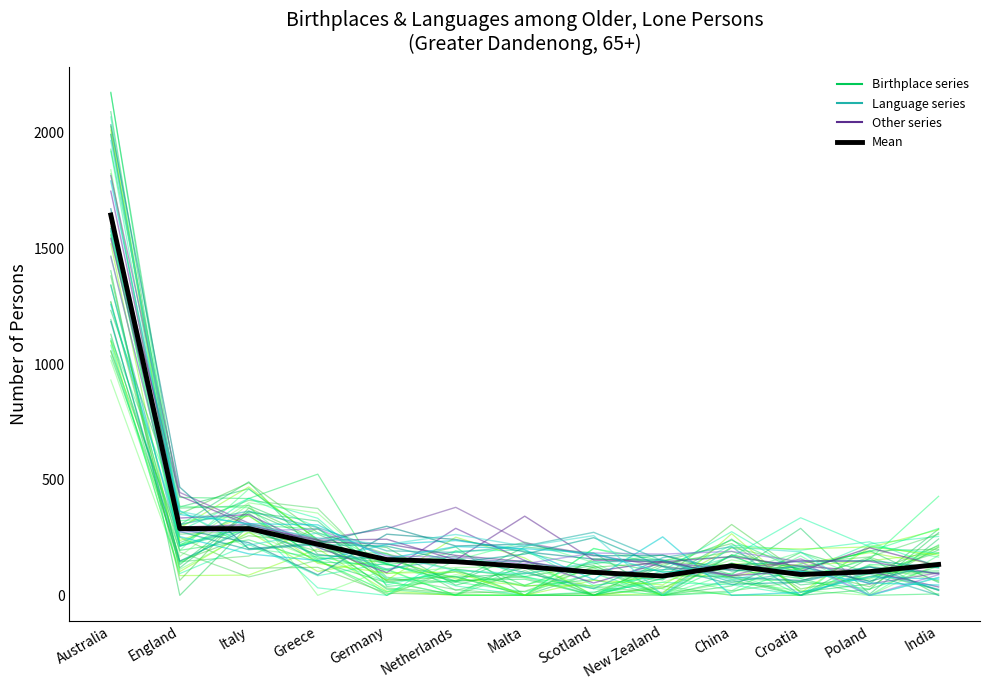

What is the label of the 10th point from the left?

China